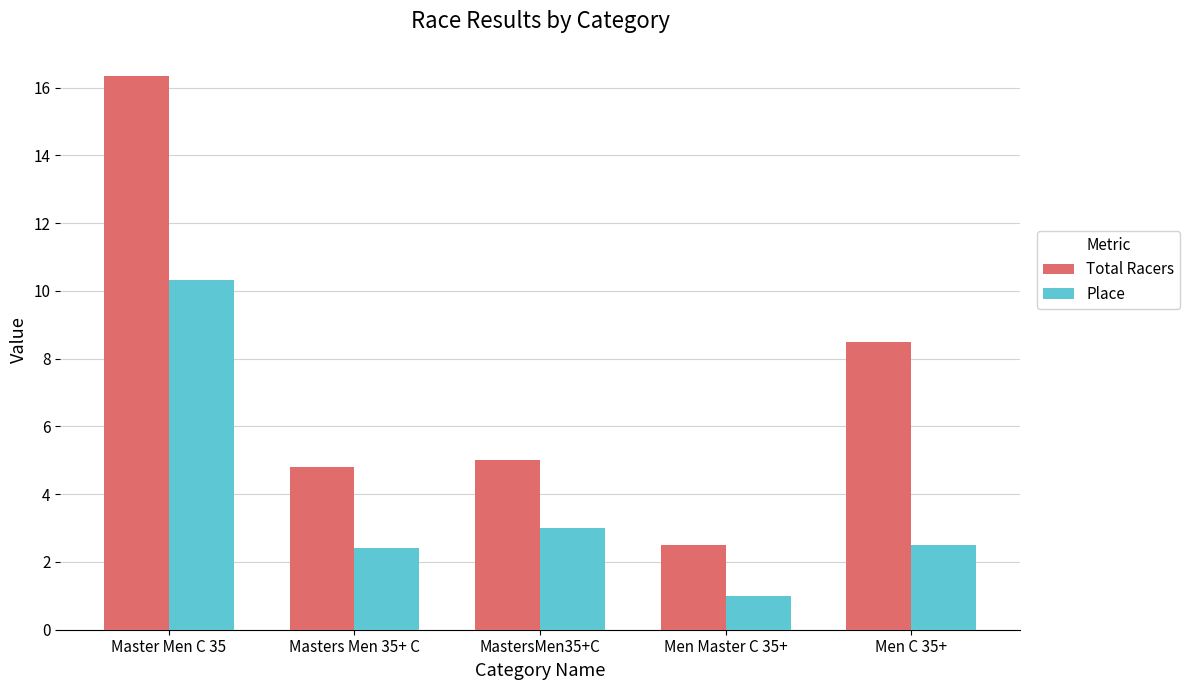

The Place series shows 16.4 at Master Men C 35. True or false?

False